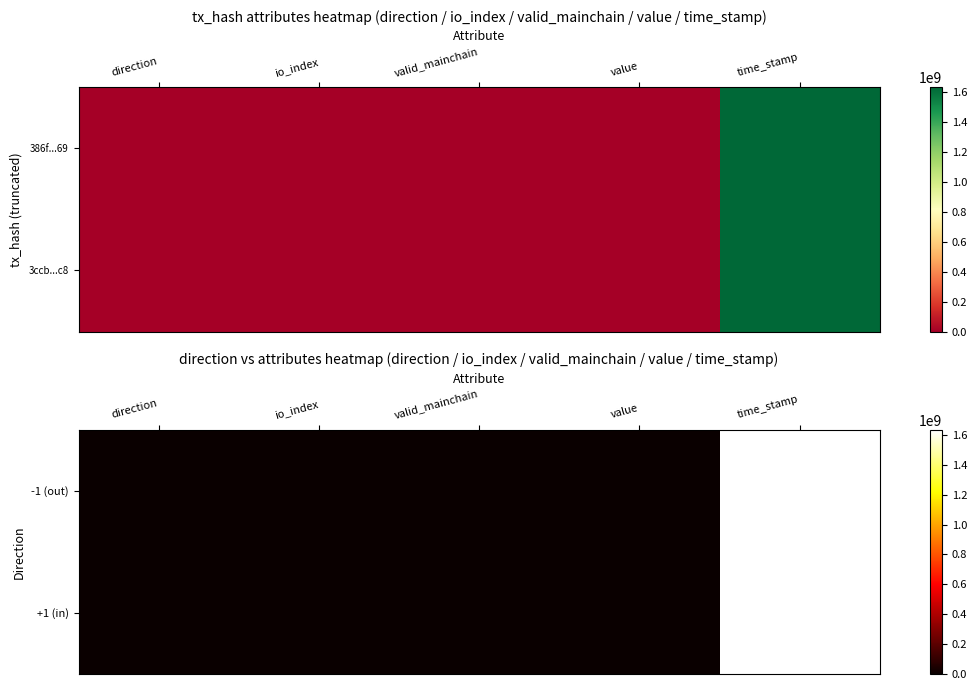

Rank the series by their average value, from highest to lowest.

-1 (out), +1 (in)